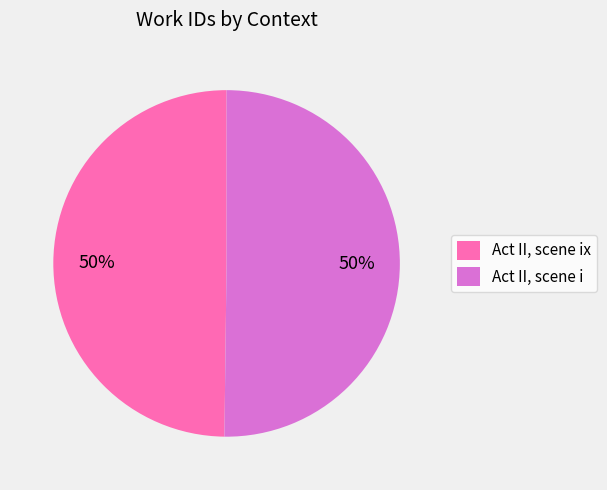

To the nearest percent, what portion does Act II, scene ix represent?

50%